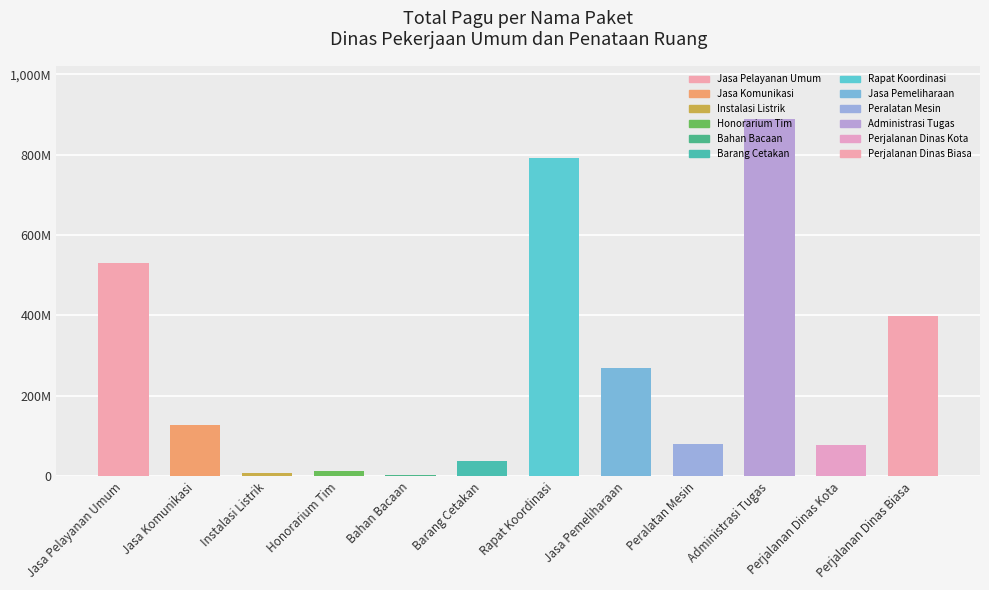

What is the sum of all values?

3223435700